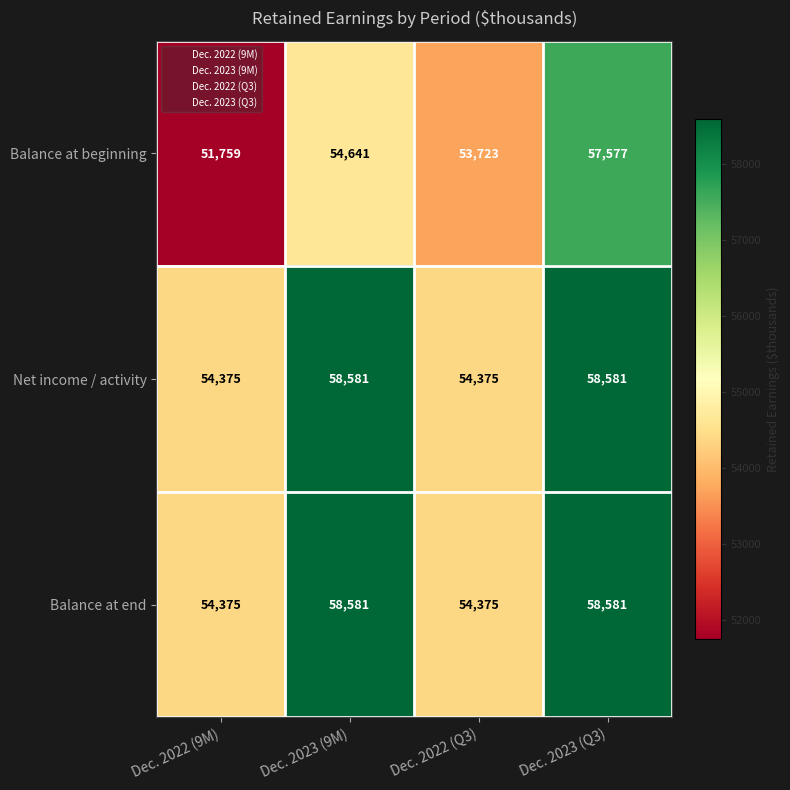

True or false: Balance at beginning has a value of 31373 at Dec. 2022 (Q3).

False